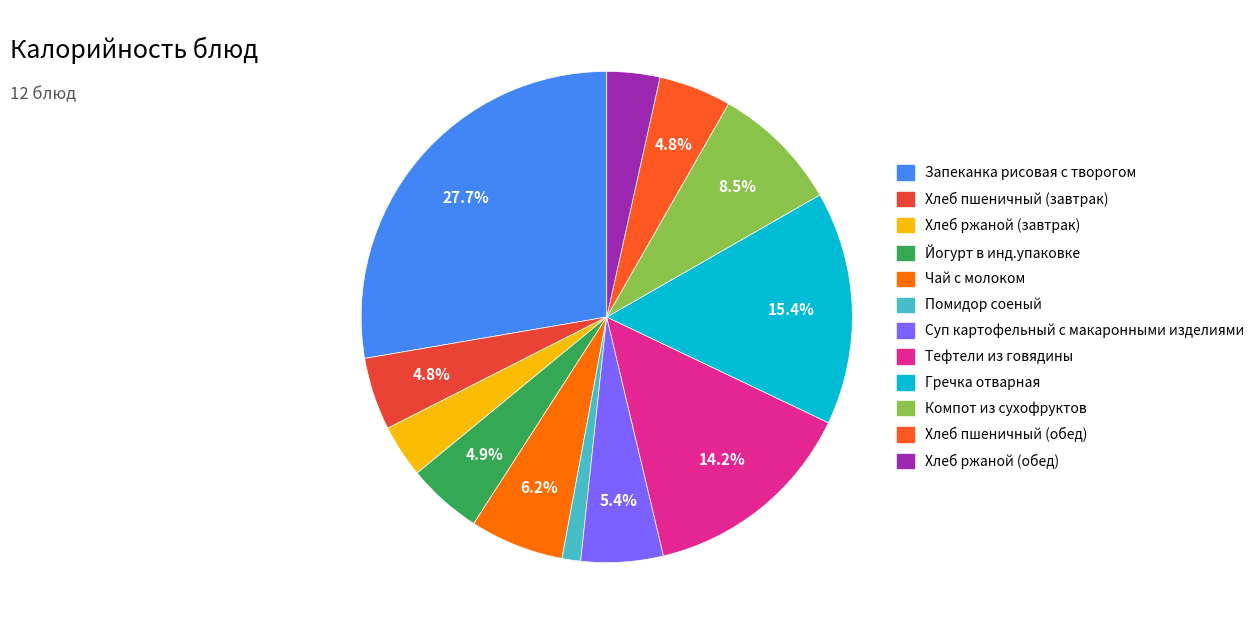

What percentage do Суп картофельный с макаронными изделиями and Хлеб пшеничный (завтрак) together represent?

10.2%